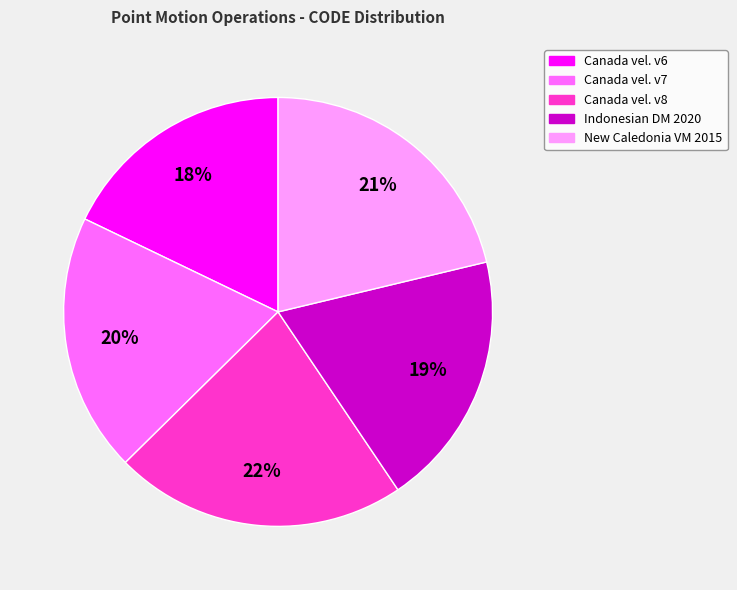

Does any single category account for the majority?

No